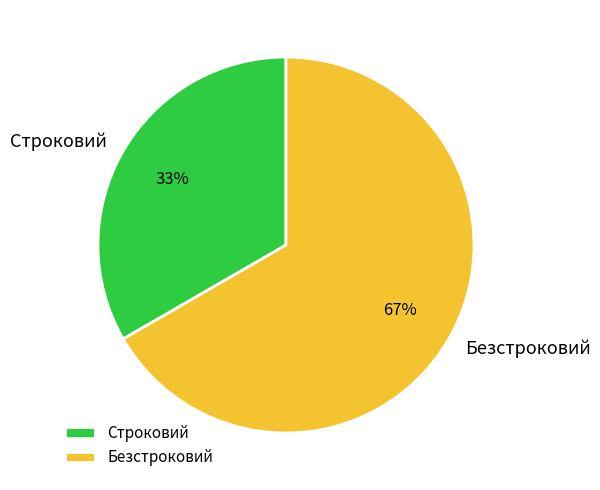

Which has a higher value, Безстроковий or Строковий?

Безстроковий